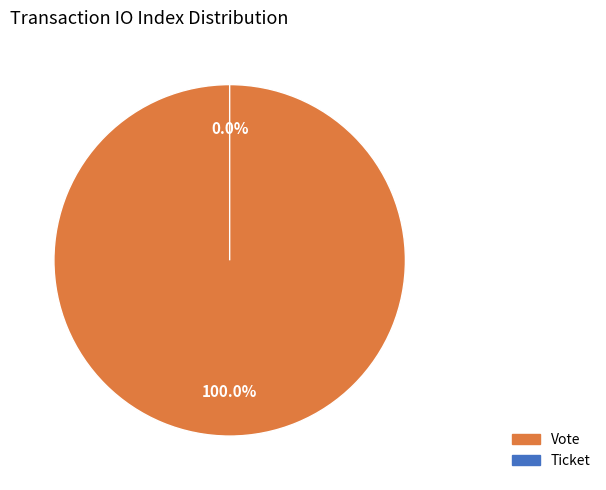

Is there any slice that represents more than half of the pie?

Yes